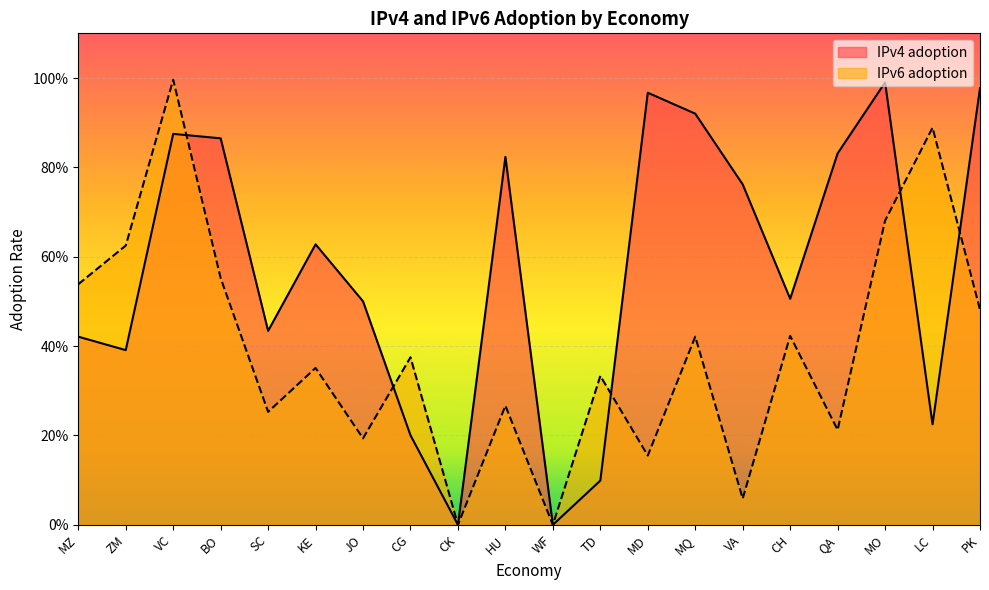

Does the chart display data point markers on the line(s)?

No